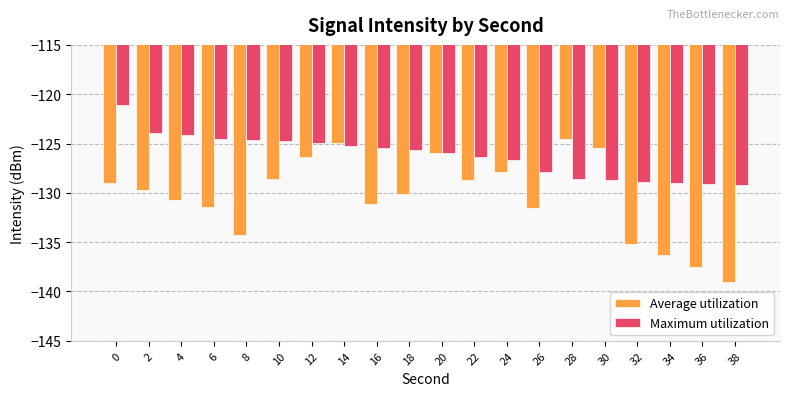

Is the value of Average utilization at 26 greater than the value of Maximum utilization at 14?

No